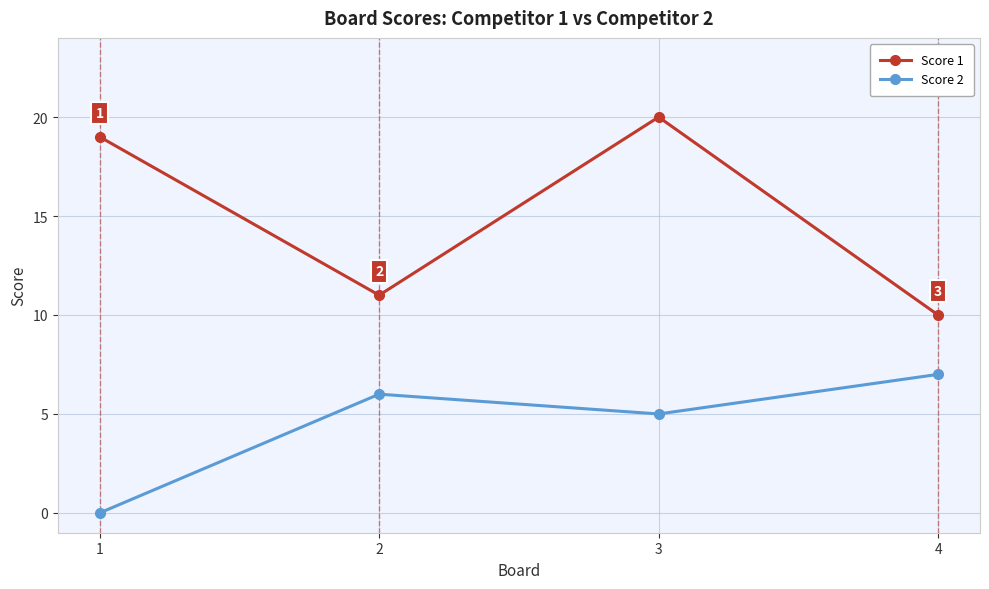

Is the value of Score 2 at 3 greater than the value of Score 1 at 4?

No